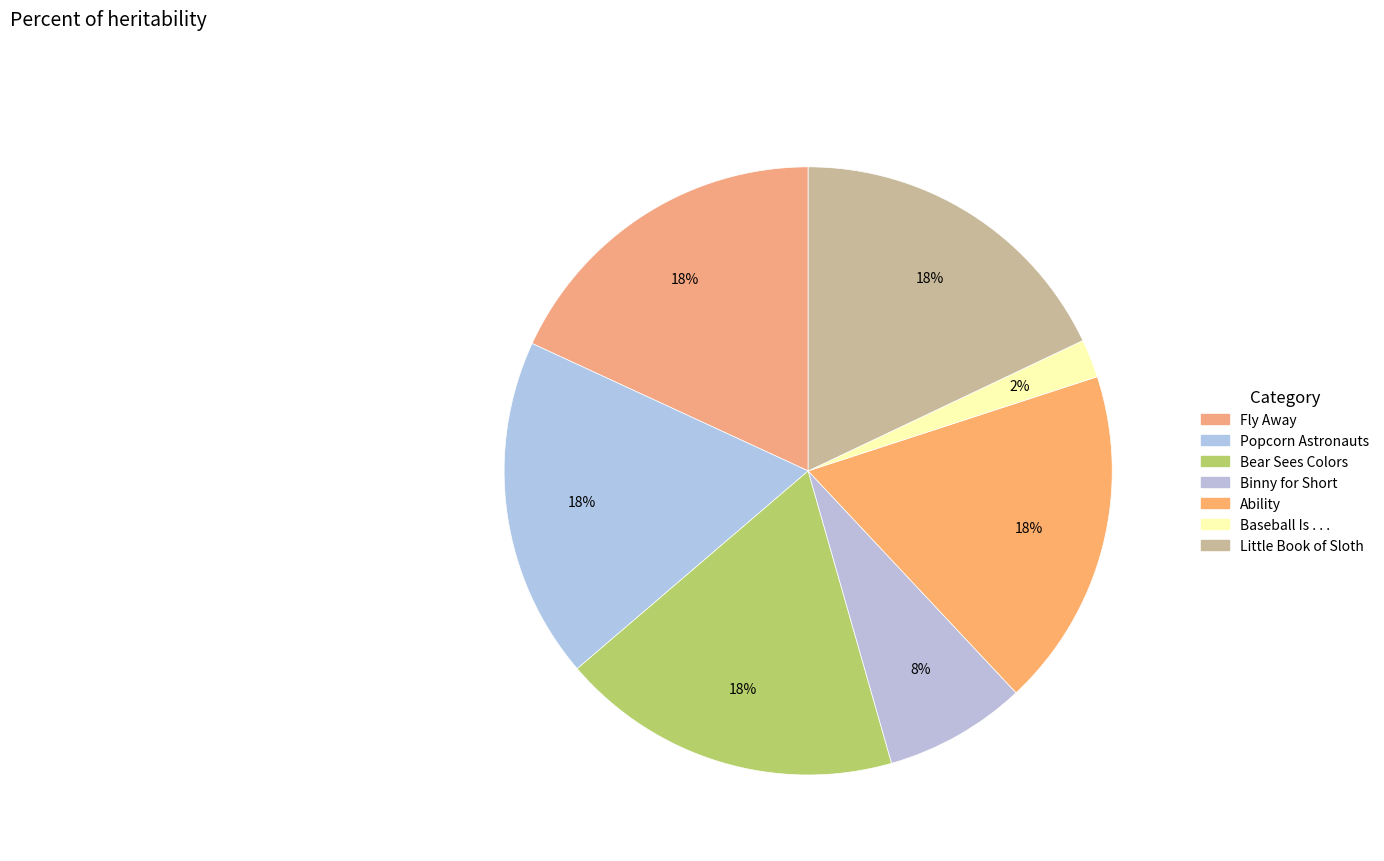

To the nearest percent, what is the combined percentage of Binny for Short and Popcorn Astronauts?

26%